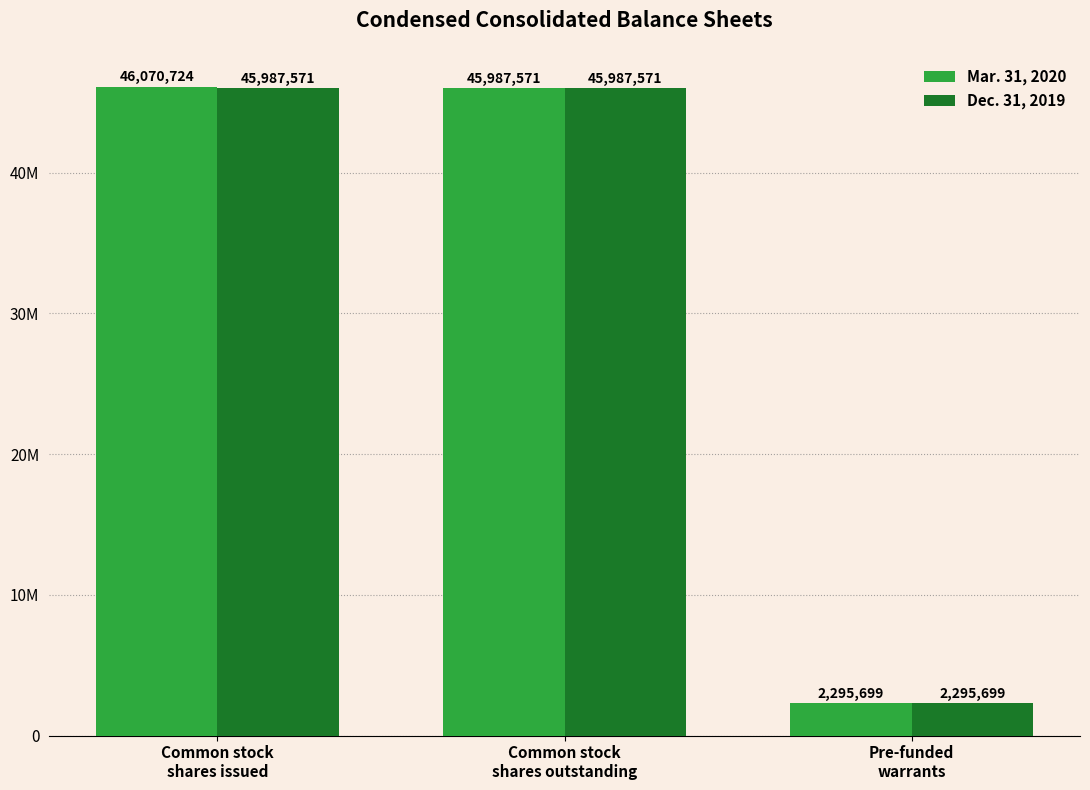

What is the minimum value for Dec. 31, 2019?

2295699